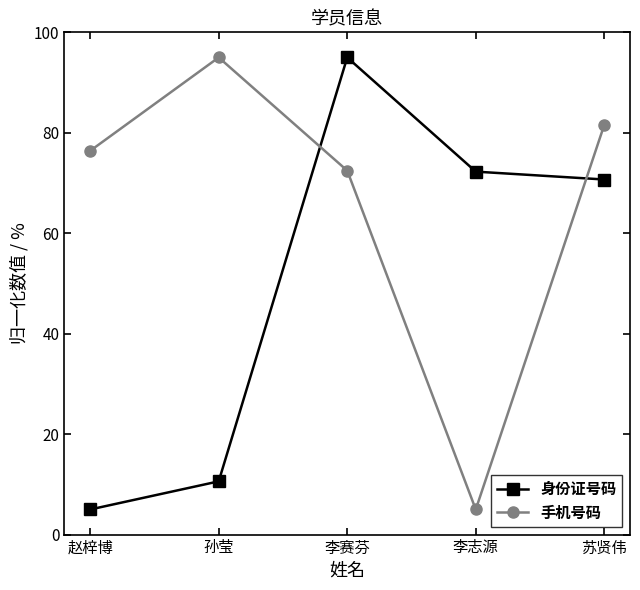

True or false: 身份证号码 and 手机号码 intersect in this chart.

True